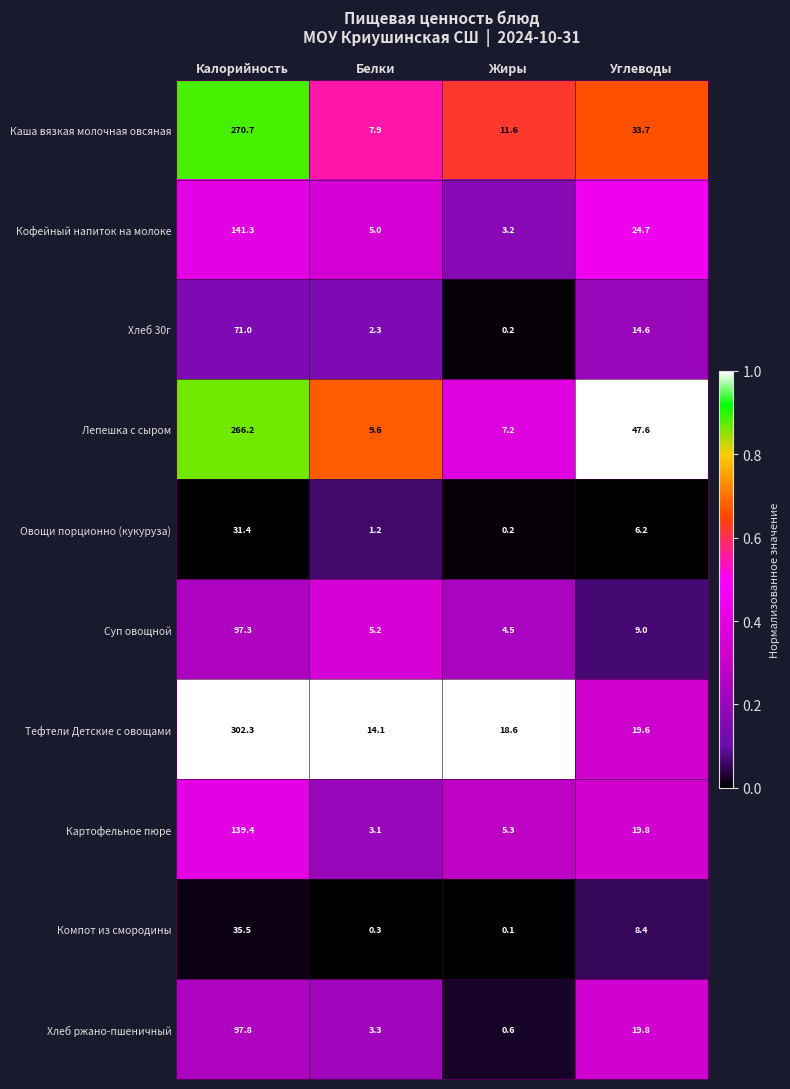

What is the difference between the maximum and minimum values in the Каша вязкая молочная овсяная series?

262.8